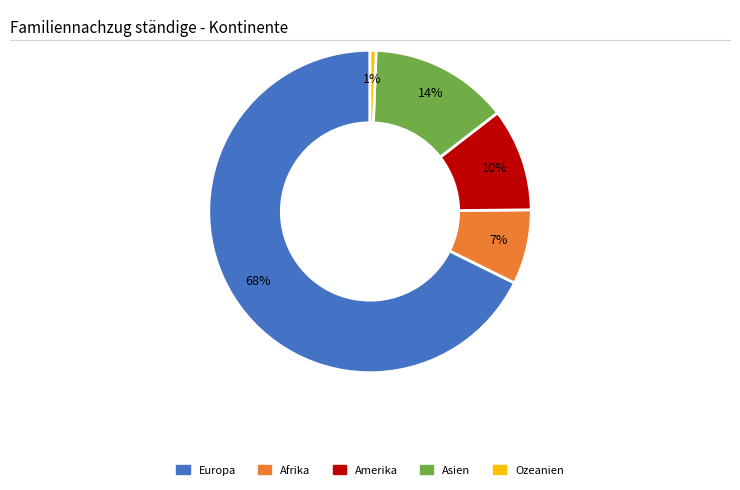

To the nearest percent, what is the average slice percentage?

20%